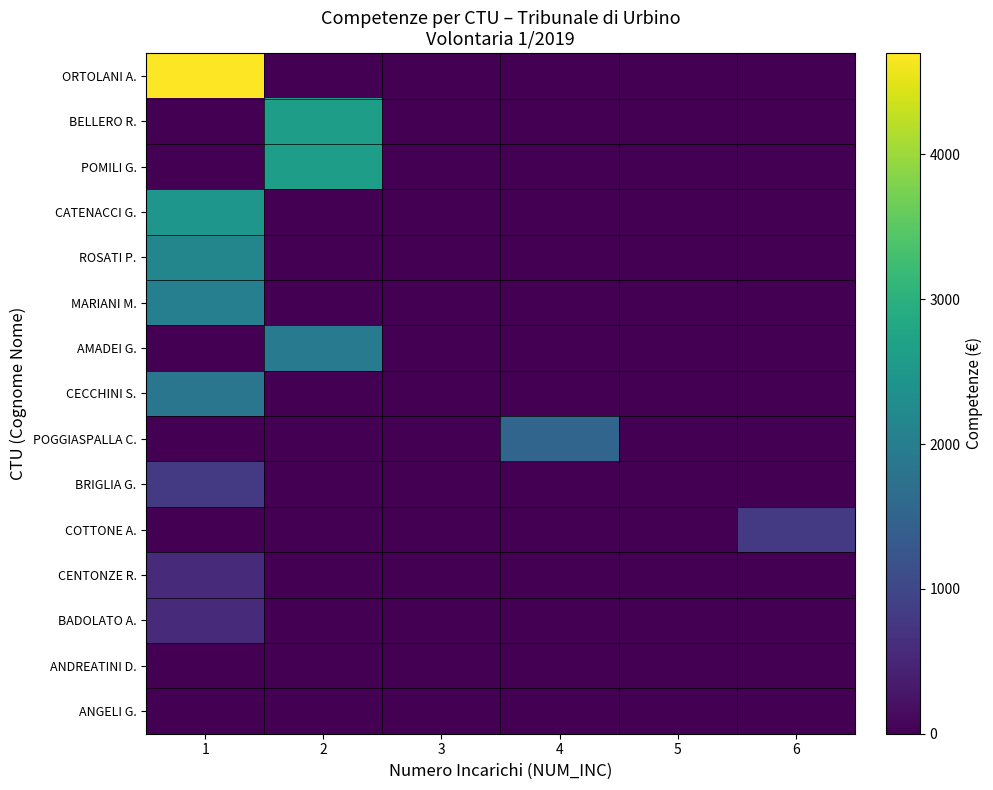

Which series has the largest total across all categories?

ORTOLANI A.